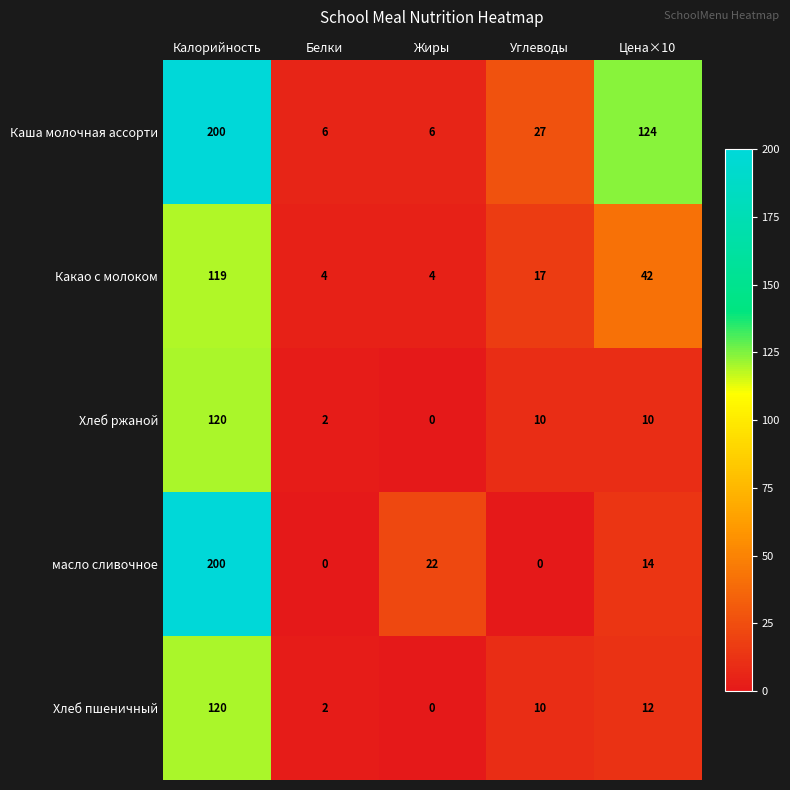

What is the difference between the second highest and second lowest values in the Хлеб пшеничный series?

10